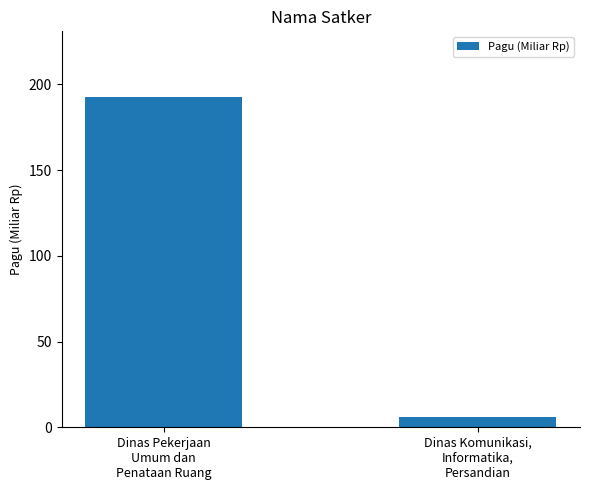

Is it true that the value at Dinas Komunikasi,
Informatika,
Persandian is 6.1?

True